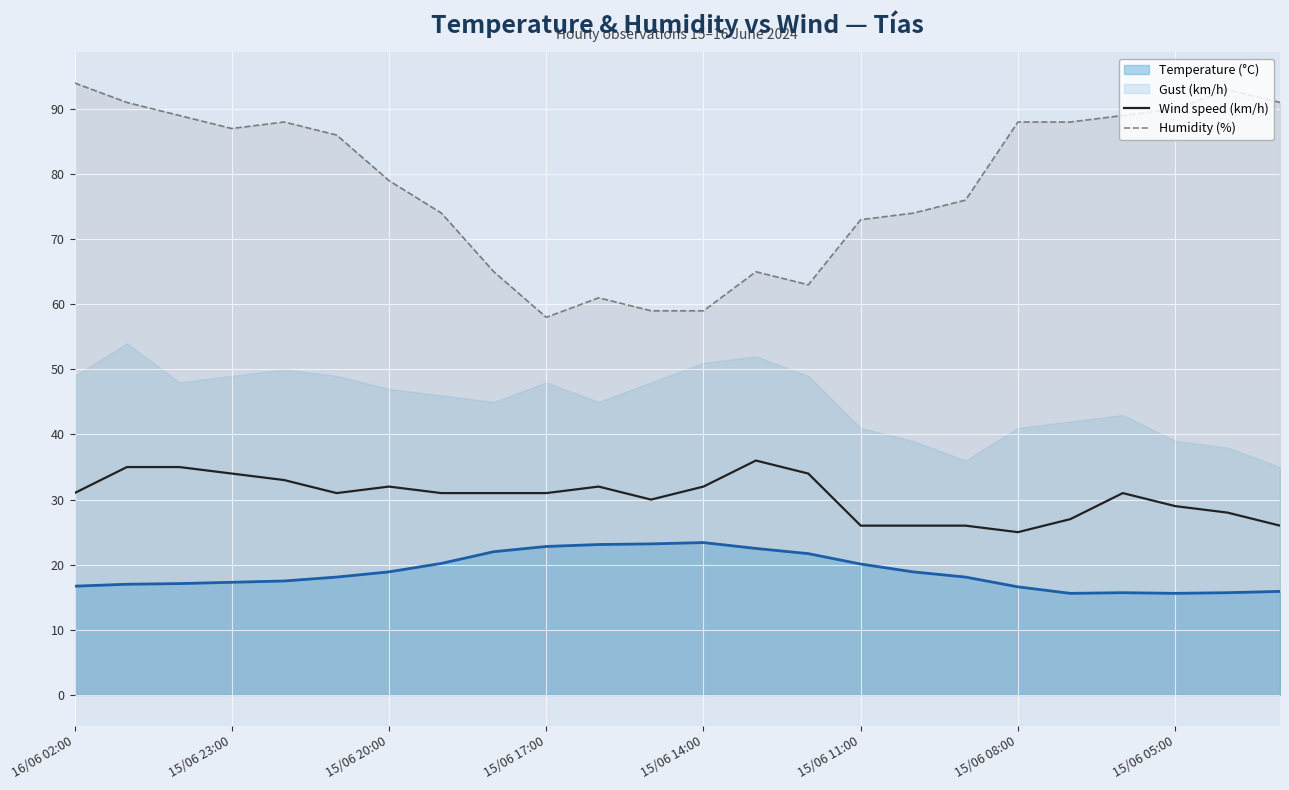

True or false: Wind speed (km/h) and Humidity (%) cross at least once.

False